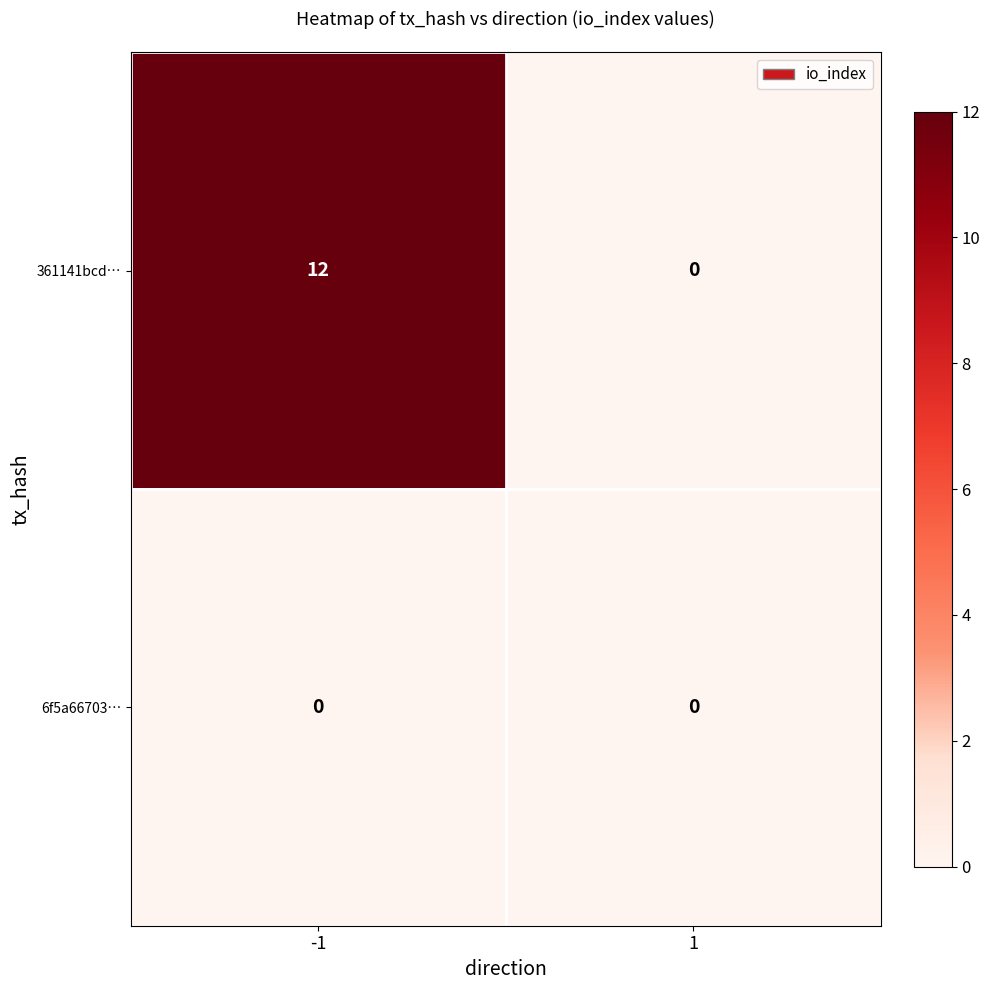

What is the average value of the 361141bcd… series?

6